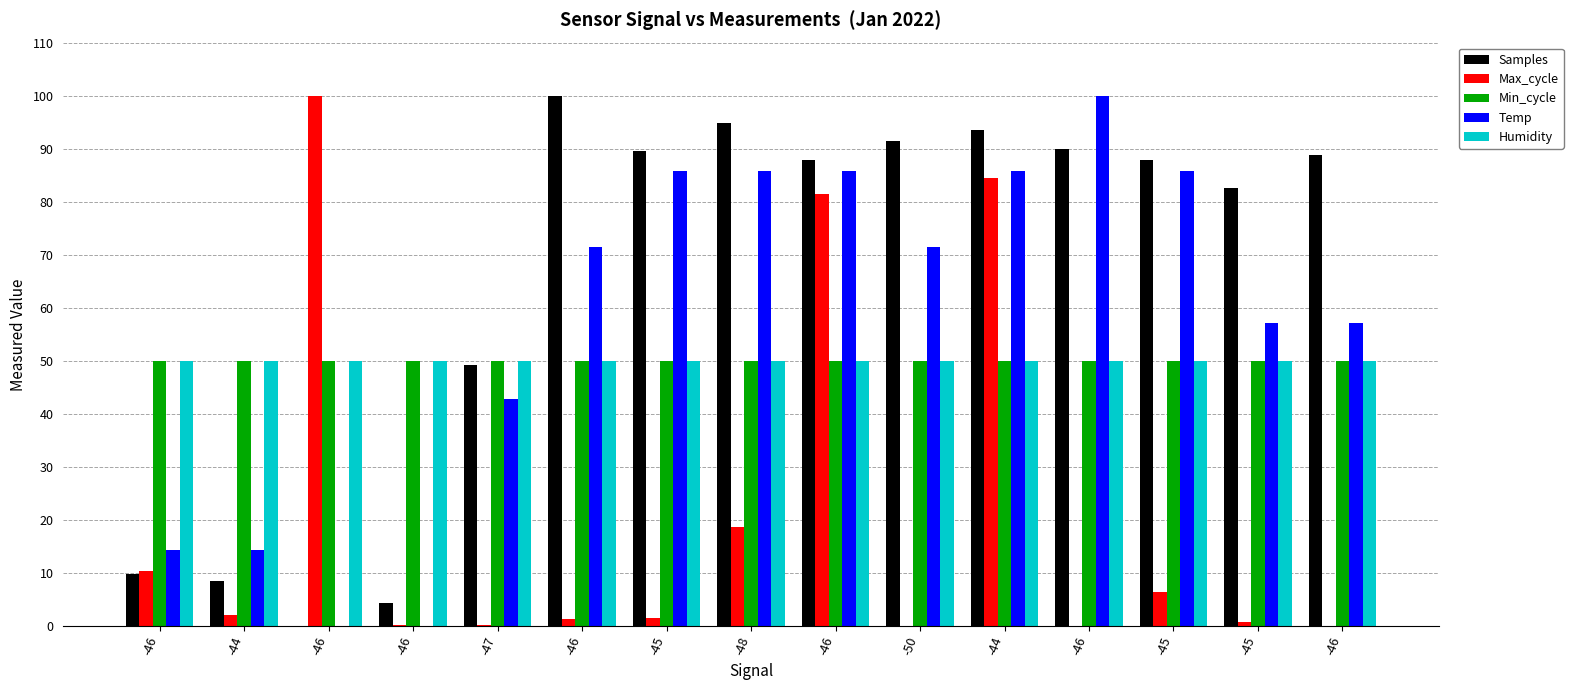

The value of Temp at -50 is 16.4. True or false?

False